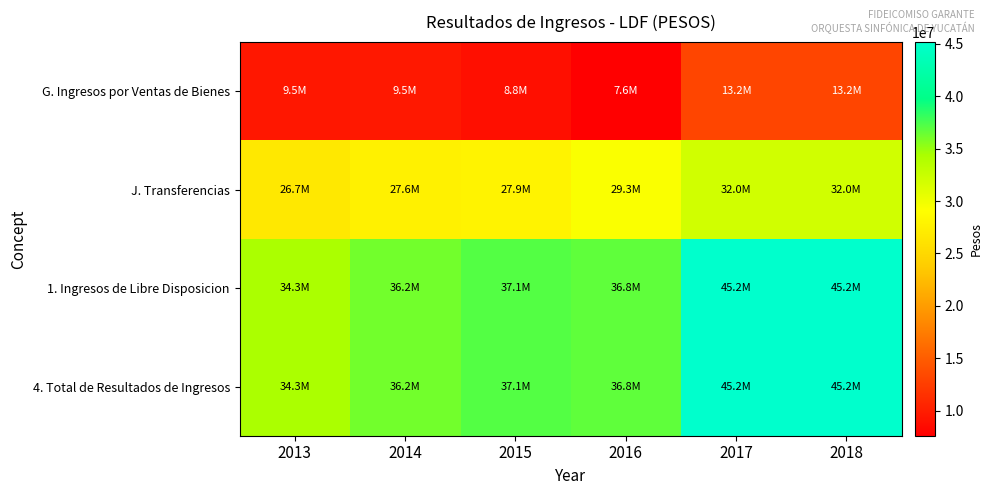

At which category is the sum across all series the highest?

2017